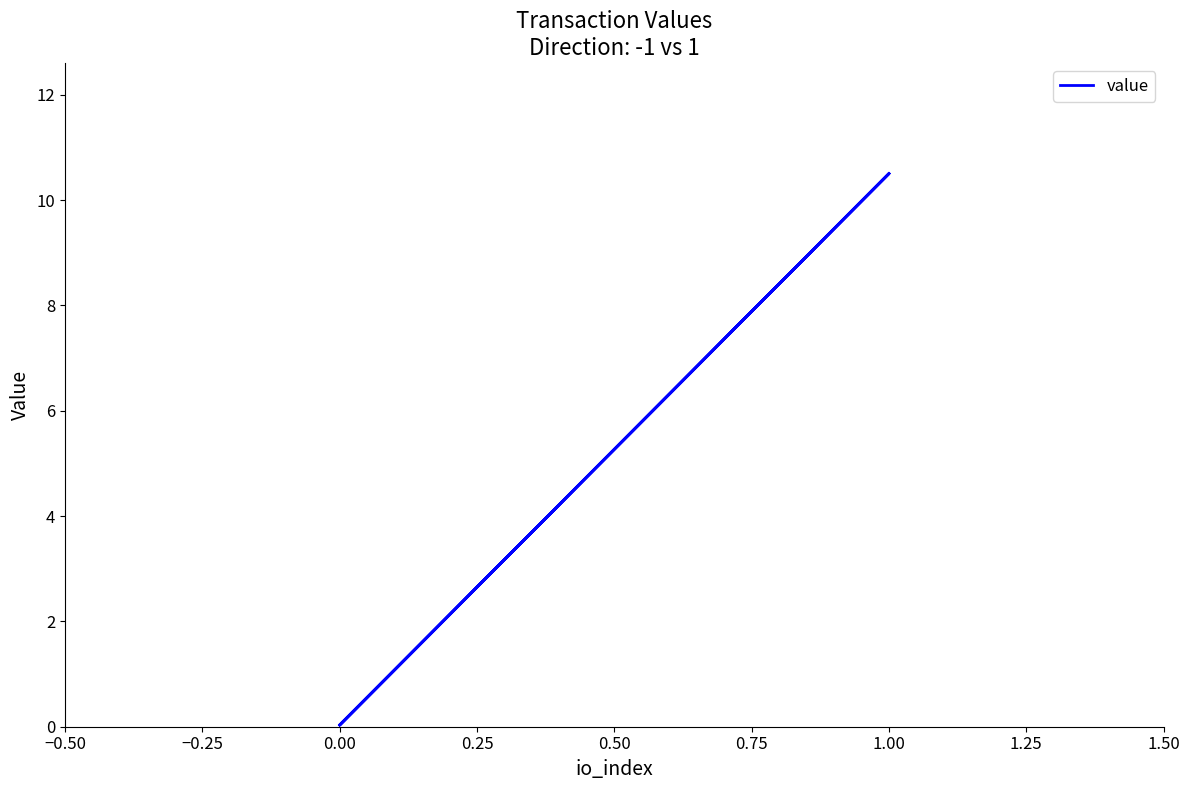

What is the value of the 2nd point from the left?

10.5